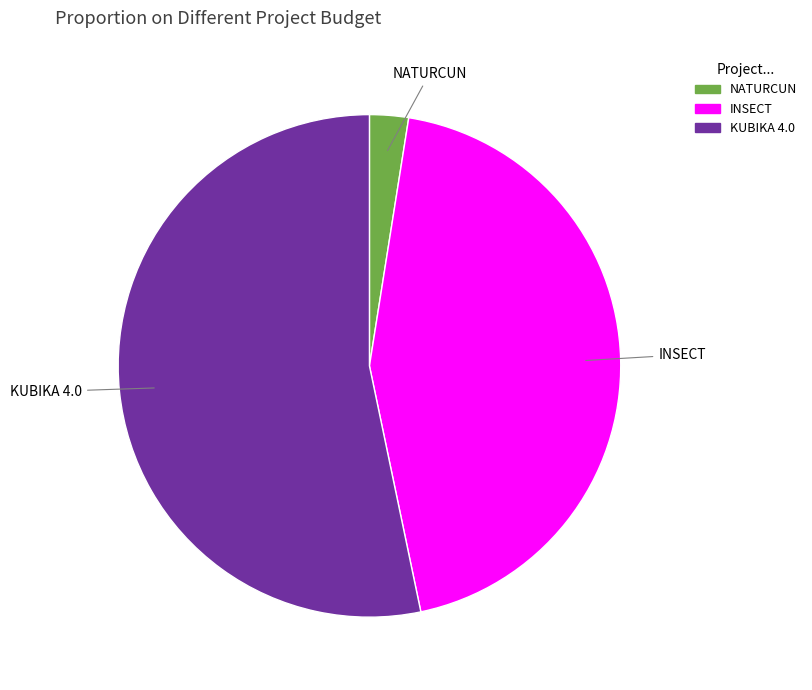

What is the largest slice in the pie chart?

KUBIKA 4.0